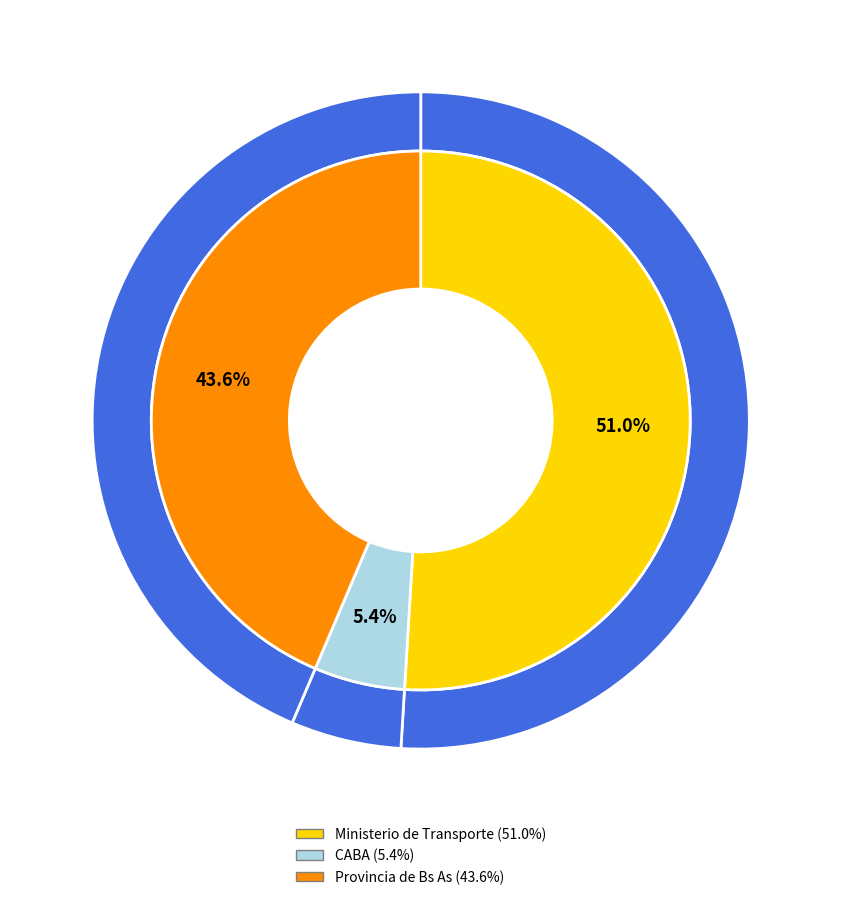

How much of the chart is everything except Ministerio de Transporte de la Nacion?

49.0%